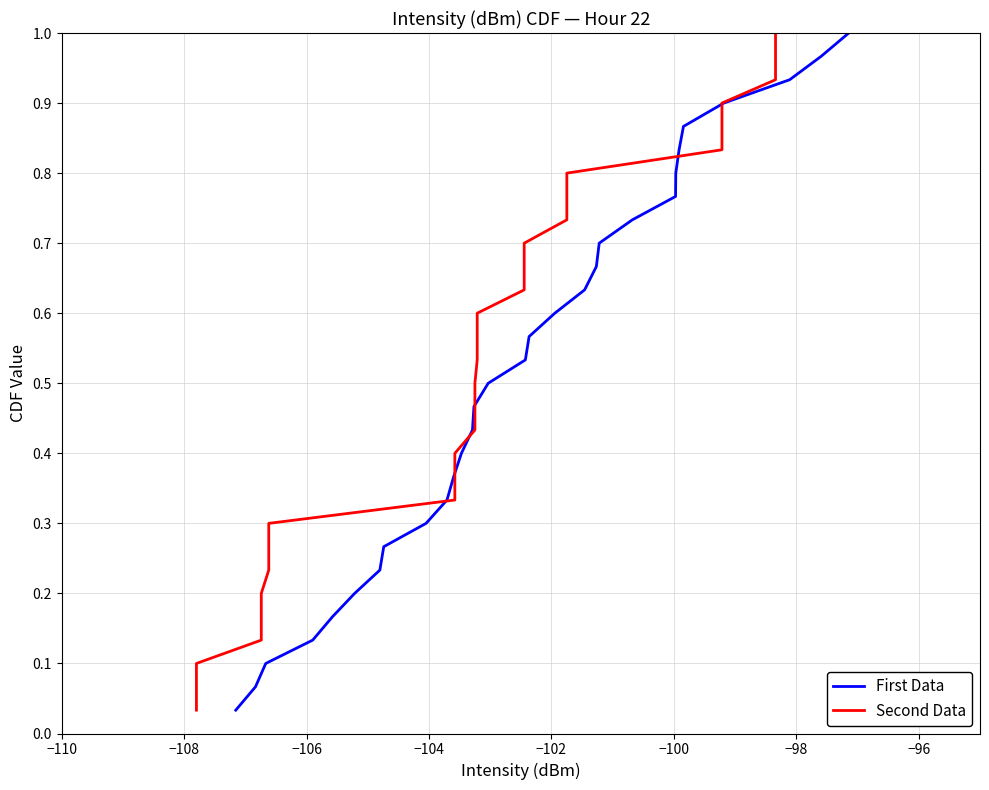

At how many categories does at least one series exceed 0?

30